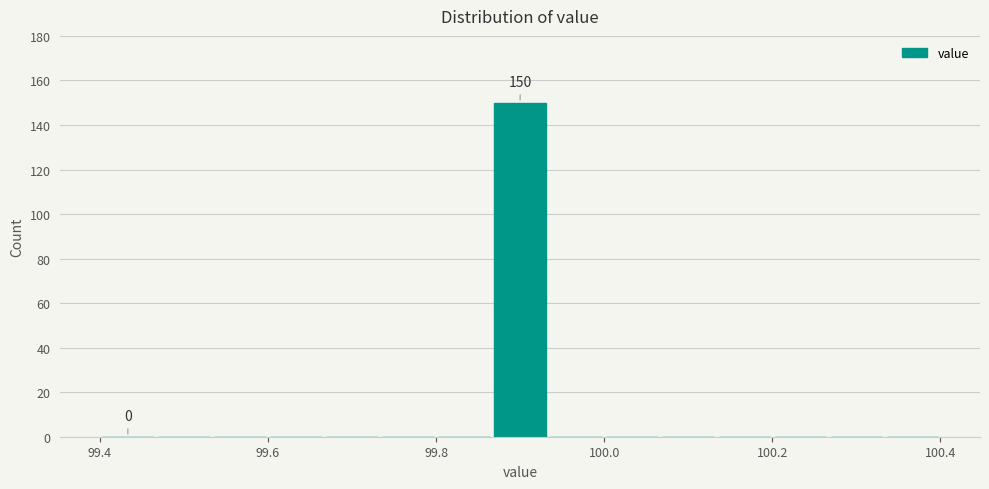

Around what value on the x-axis is the tallest bar? Give the approximate position of its centre, as read against the axis.

99.90